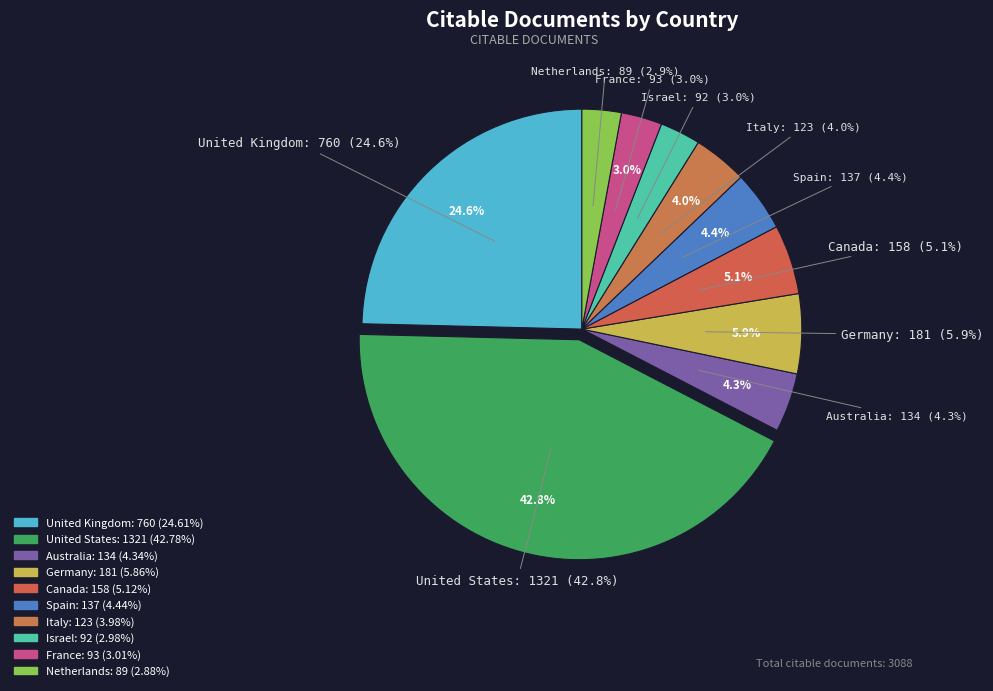

Is it true that Germany is 6% of the pie?

True